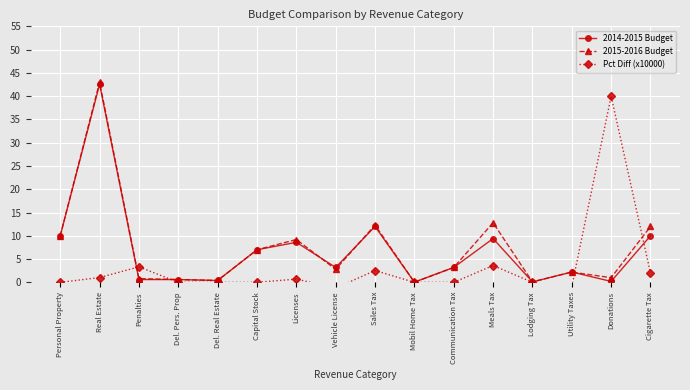

How many data points in 2014-2015 Budget are above 3?

9